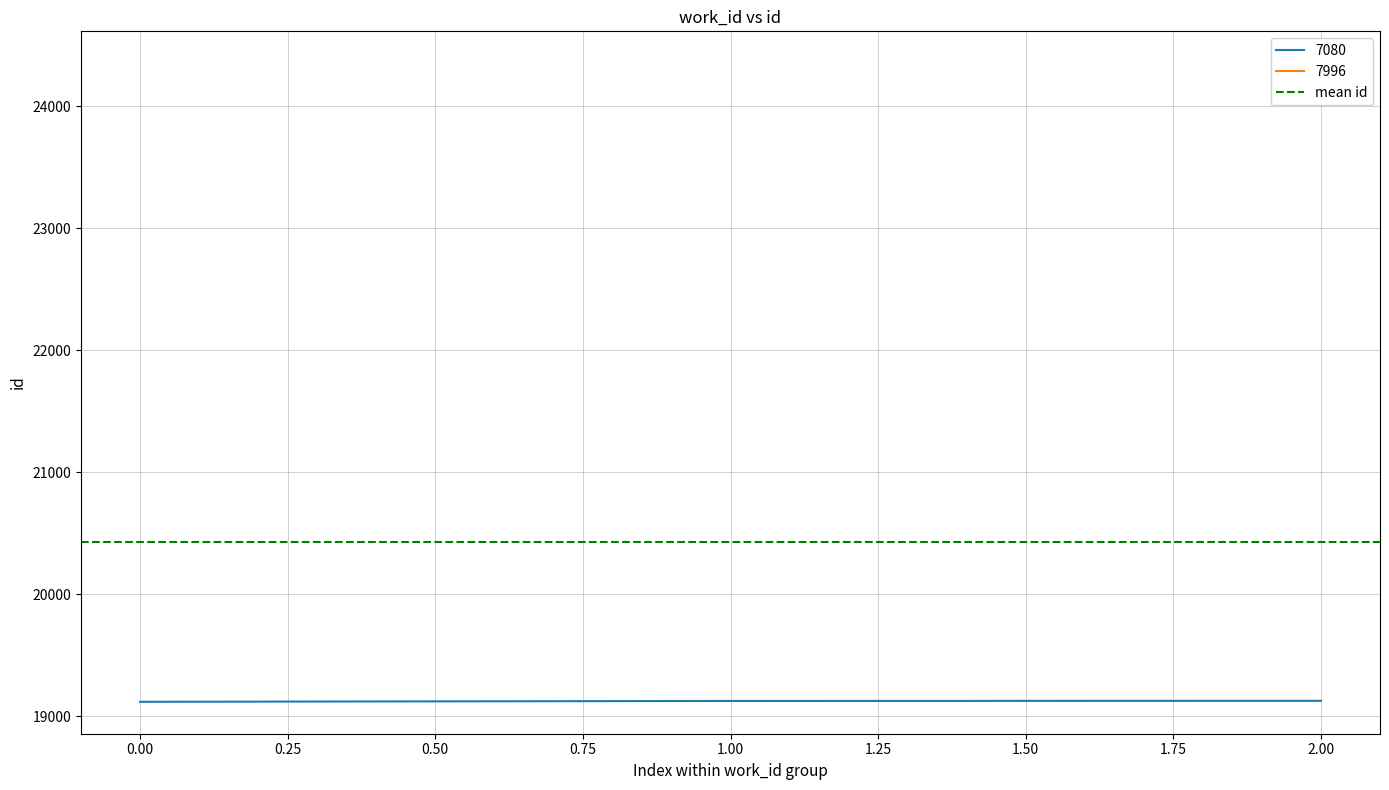

Is it true that the value at 7996 is 24351?

True